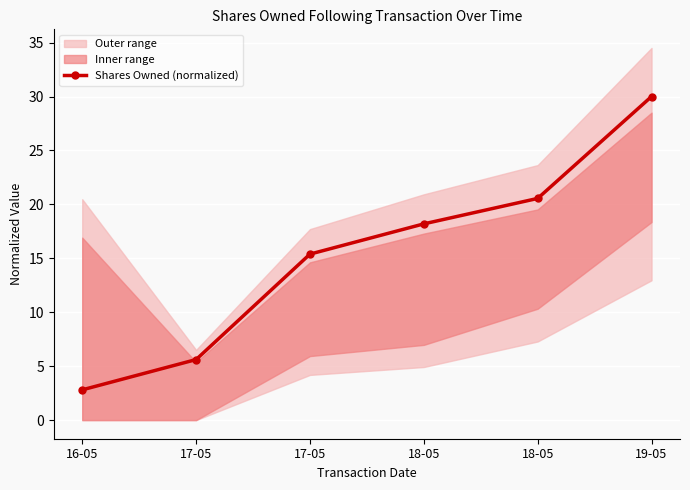

Read the value at 18-05.

20.6